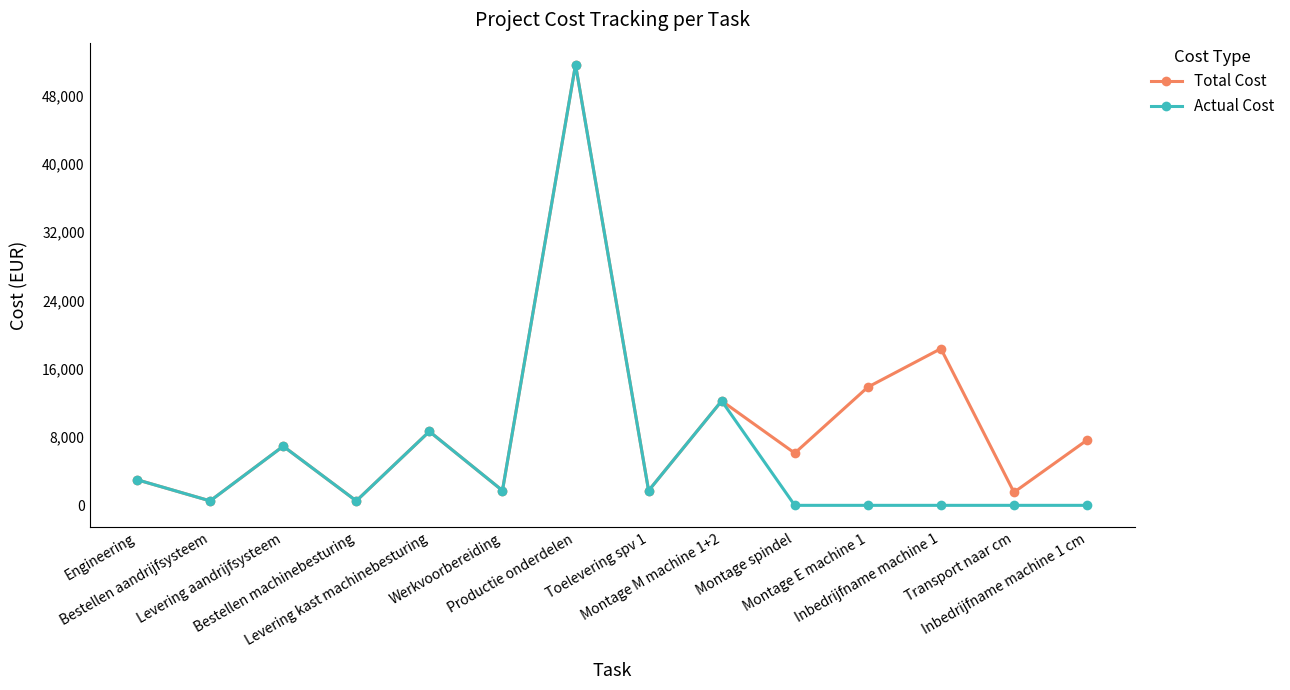

What is the difference between the Actual Cost values at Montage E machine 1 and Werkvoorbereiding?

1731.7